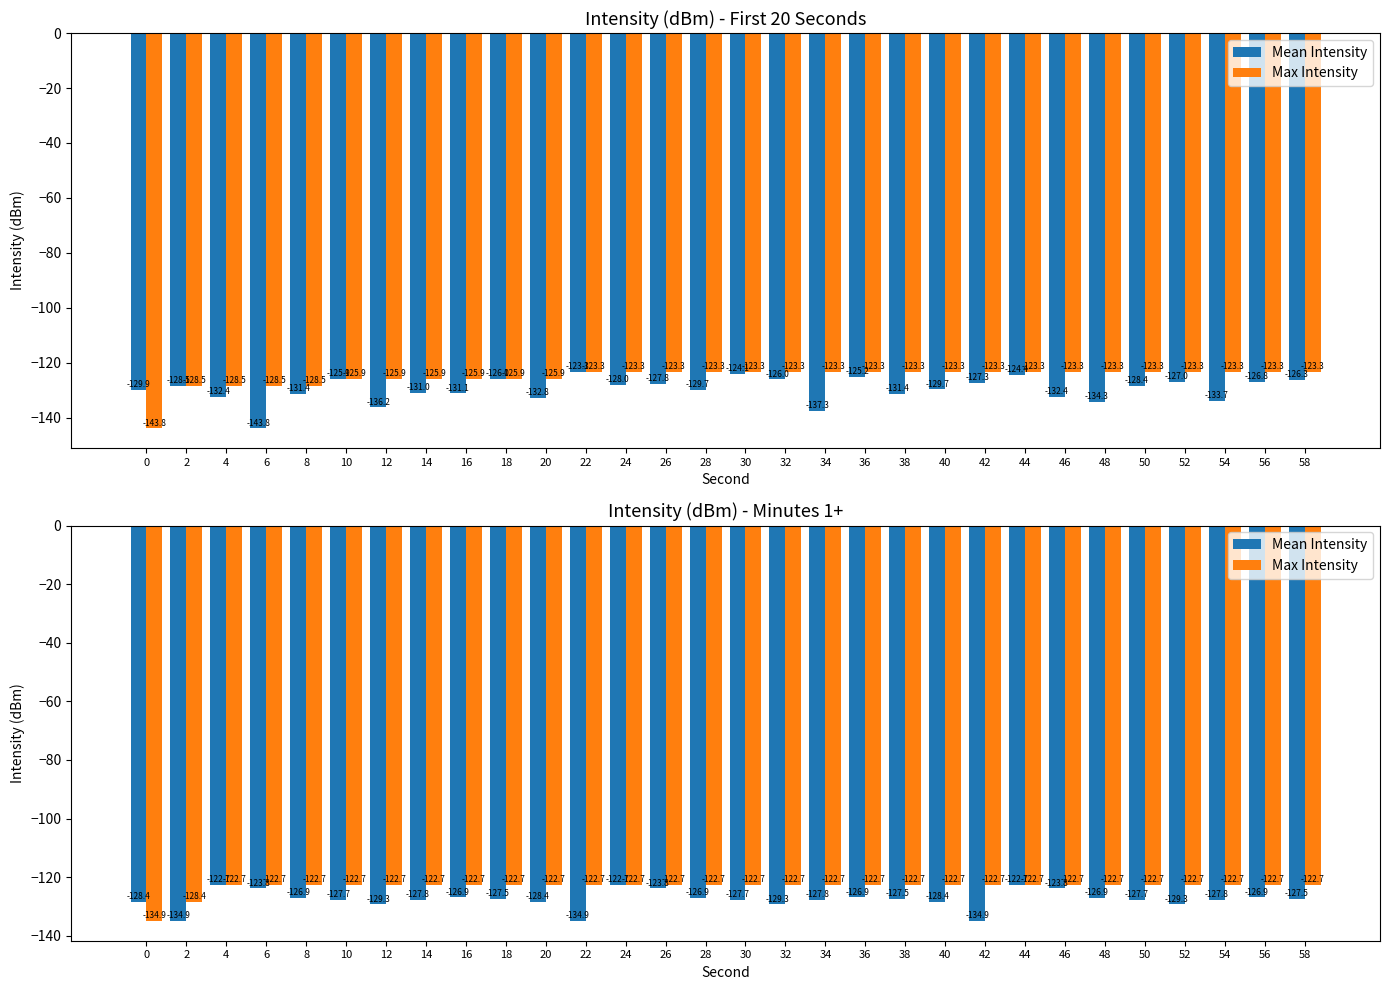

Which series changed the most between 10 and 44?

Mean Intensity